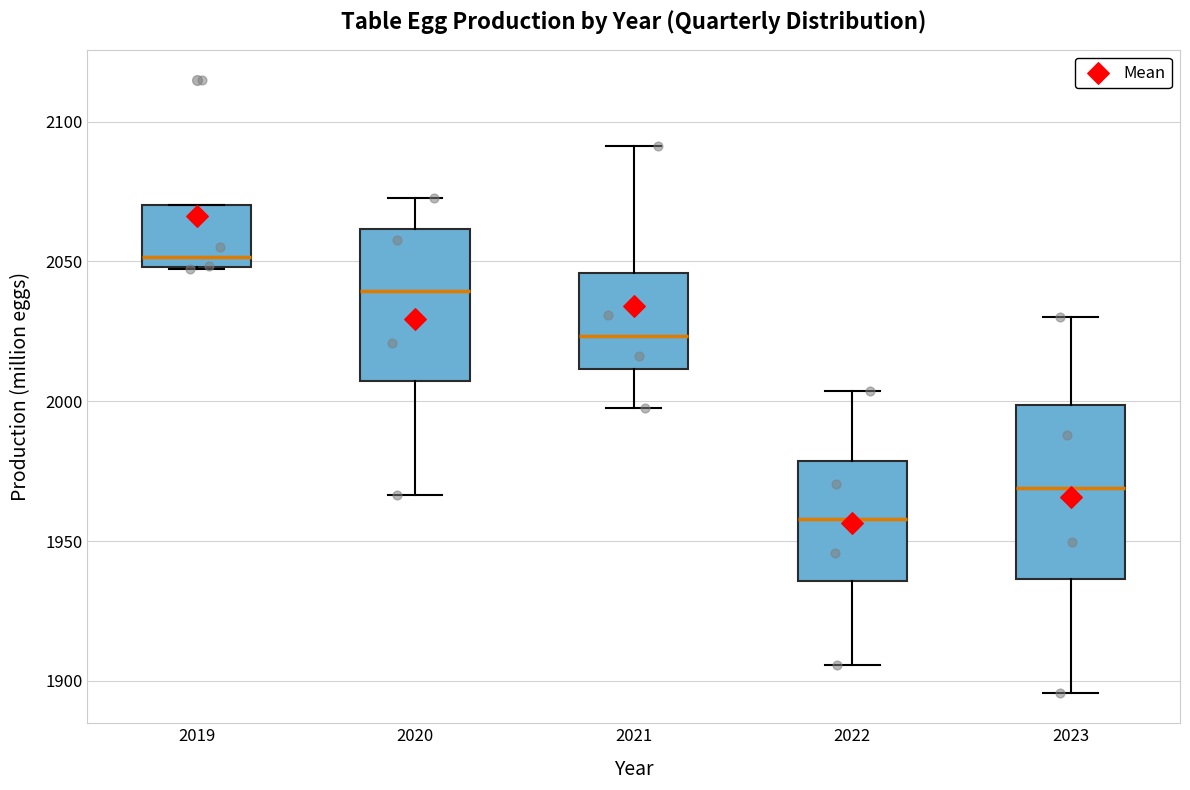

Reading left to right, transcribe this box plot: for each box, give where its median line is, the range the box spans, and where its two whiskers end, as read against the y-axis. The values are not printed on the chart, so give them approximately, as read against the axis.

2019: median 2050 (just above the box's lower edge), box 2050 to 2070, whiskers 2045 to 2070
2020: median 2040, box 2005 to 2060, whiskers 1965 to 2075
2021: median 2025, box 2010 to 2045, whiskers 2000 to 2090
2022: median 1960, box 1935 to 1980, whiskers 1905 to 2005
2023: median 1970, box 1935 to 2000, whiskers 1895 to 2030